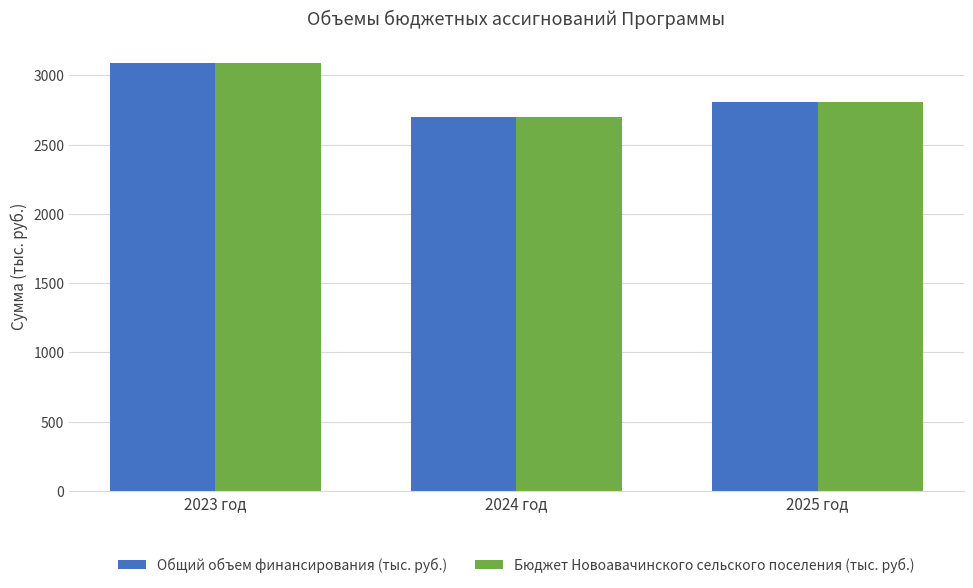

The Общий объем финансирования (тыс. руб.) series shows 1633.8 at 2025 год. True or false?

False